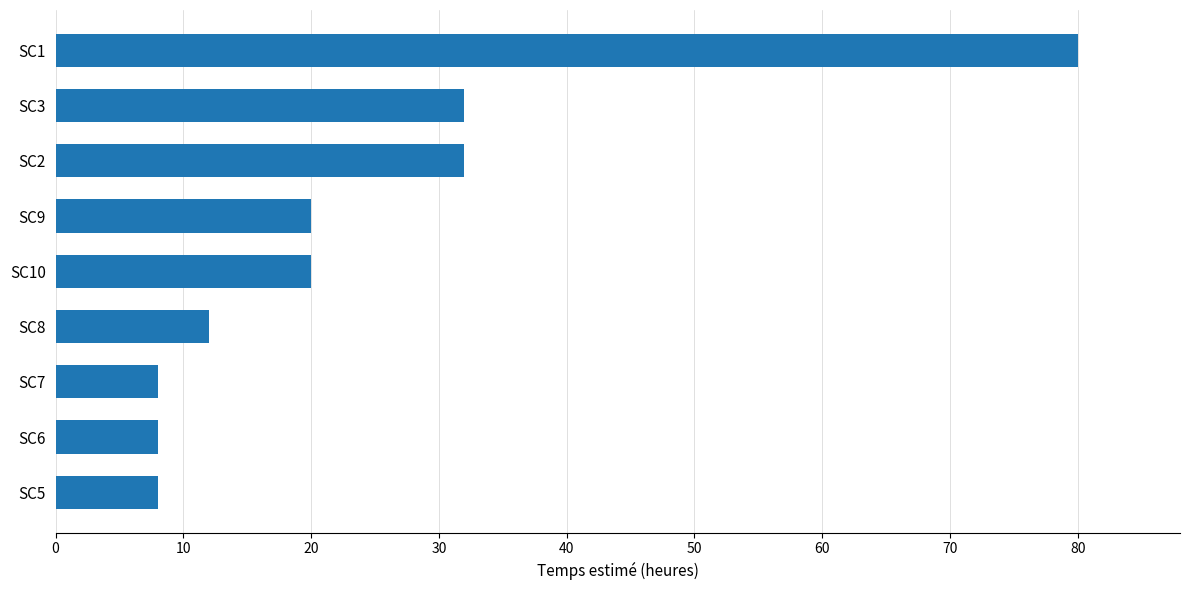

What is the value of the 6th bar from the top?

12